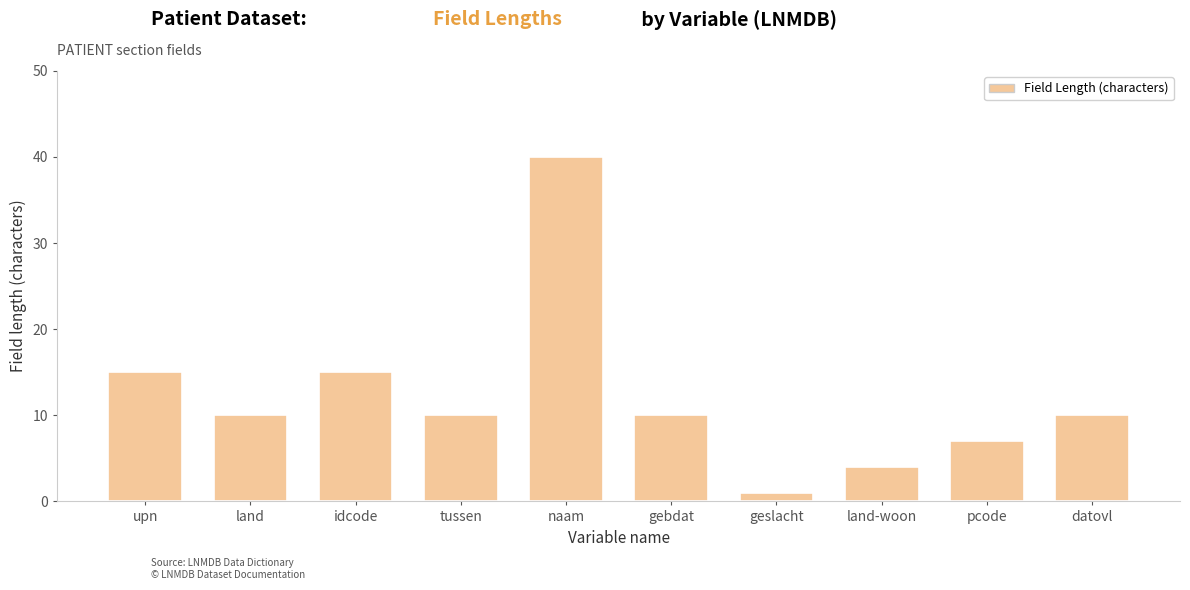

What is the label of the 2nd bar from the left?

land